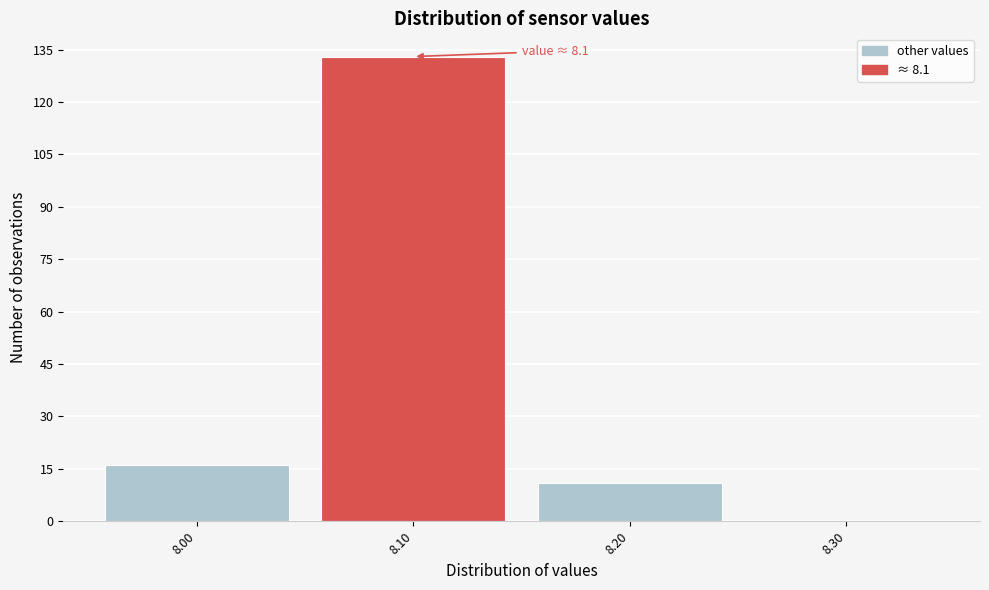

Which range on the x-axis has the tallest bar?

8.05 to 8.15